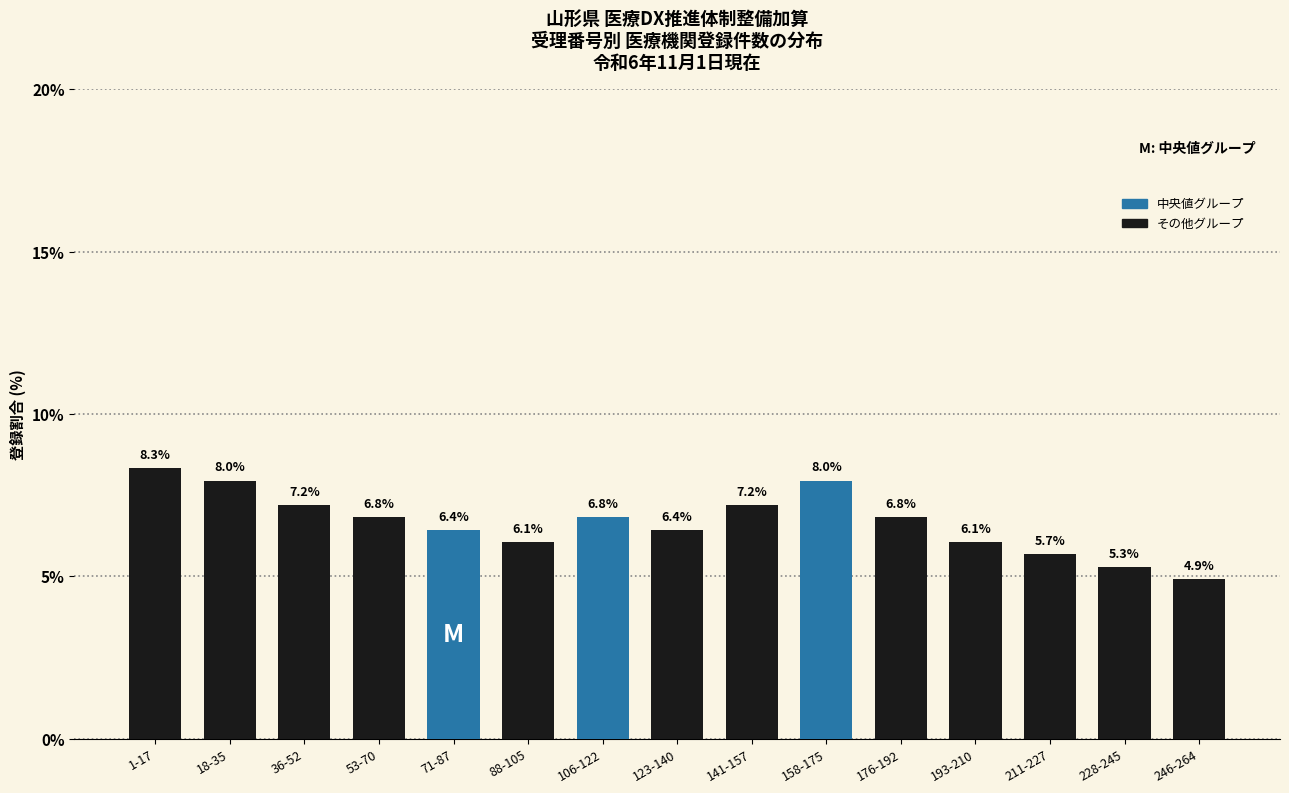

Read the value at 193-210.

6.1